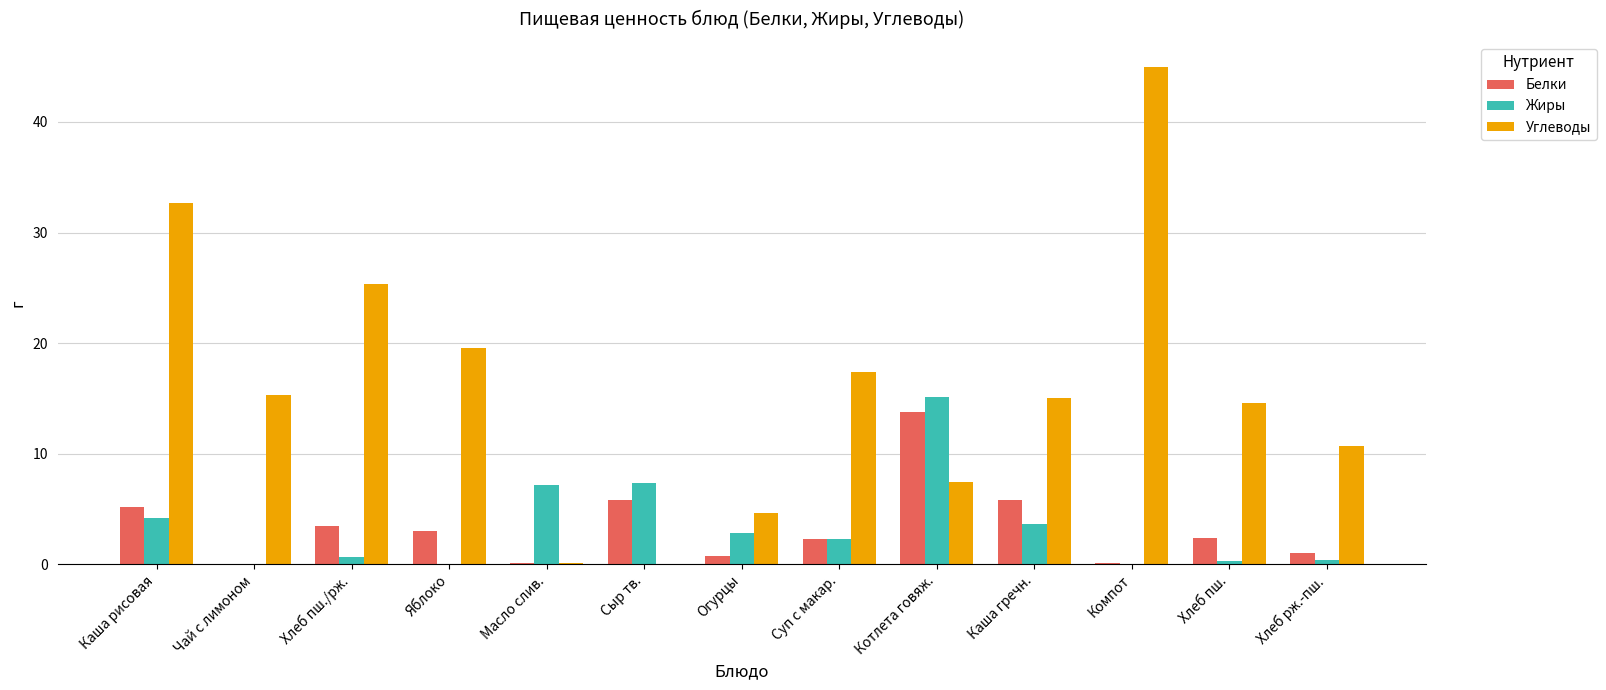

What is the average value of the Жиры series?

3.4